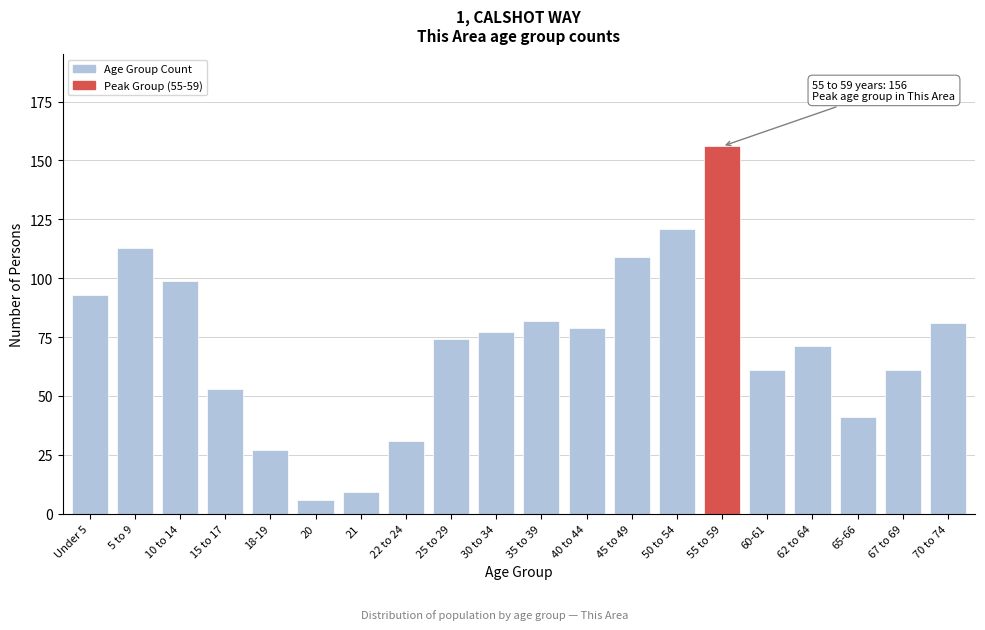

Reading left to right, extract all data points from this chart.

Under 5=93	5 to 9=113	10 to 14=99	15 to 17=53	18-19=27	20=6	21=9	22 to 24=31	25 to 29=74	30 to 34=77	35 to 39=82	40 to 44=79	45 to 49=109	50 to 54=121	55 to 59=156	60-61=61	62 to 64=71	65-66=41	67 to 69=61	70 to 74=81